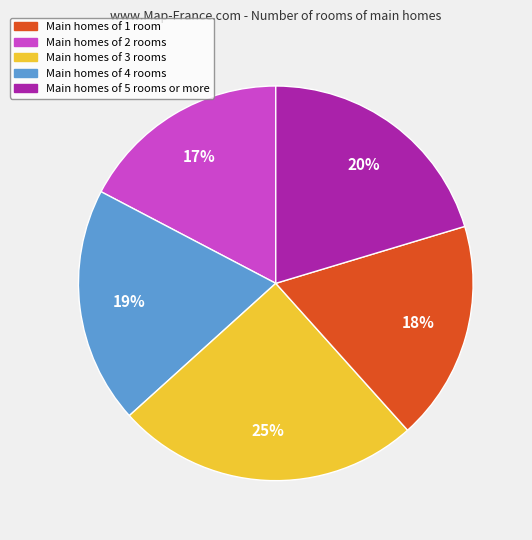

Do Main homes of 4 rooms and Main homes of 1 room together represent more than half of the pie?

No